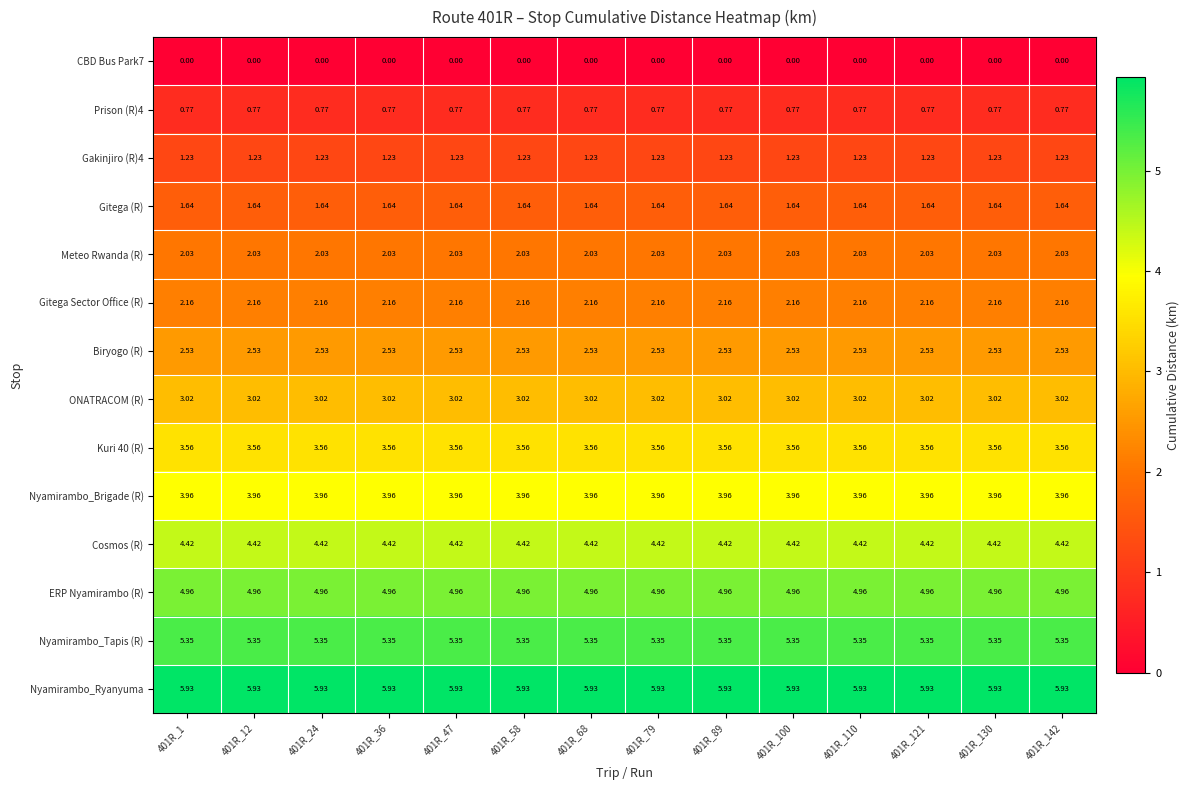

Which series has the largest total across all categories?

Nyamirambo_Ryanyuma